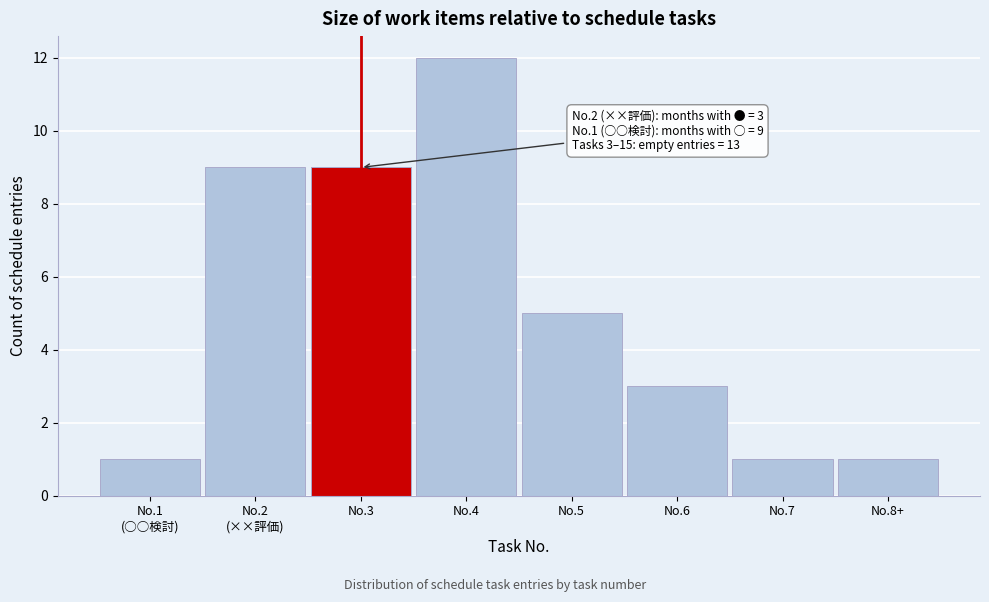

Reading left to right, extract all data points from this chart.

1	9	9	12	5	3	1	1